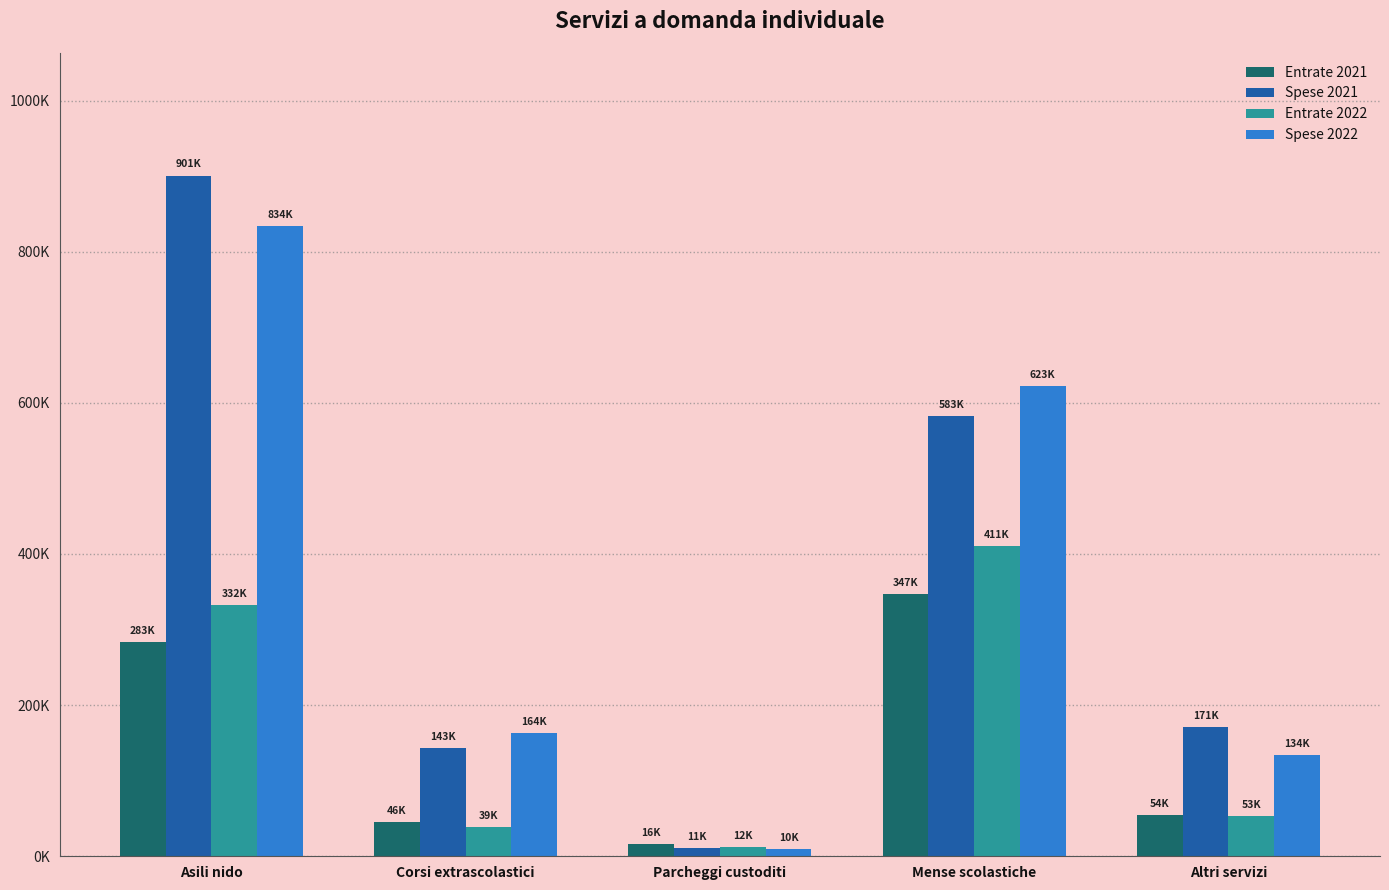

Between Parcheggi custoditi and Asili nido, which is larger?

Asili nido